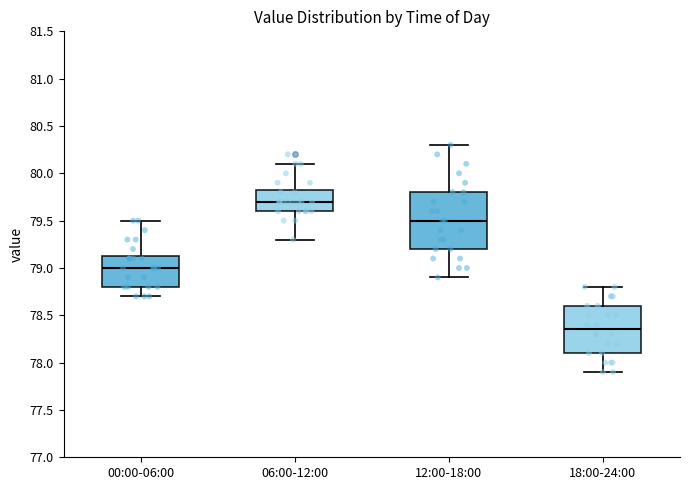

Reading left to right, transcribe this box plot: for each box, give where its median line is, the range the box spans, and where its two whiskers end, as read against the y-axis. The values are not printed on the chart, so give them approximately, as read against the axis.

00:00-06:00: median 79.00, box 78.80 to 79.15, whiskers 78.70 to 79.50
06:00-12:00: median 79.70, box 79.60 to 79.85, whiskers 79.30 to 80.10
12:00-18:00: median 79.50, box 79.20 to 79.80, whiskers 78.90 to 80.30
18:00-24:00: median 78.35, box 78.10 to 78.60, whiskers 77.90 to 78.80